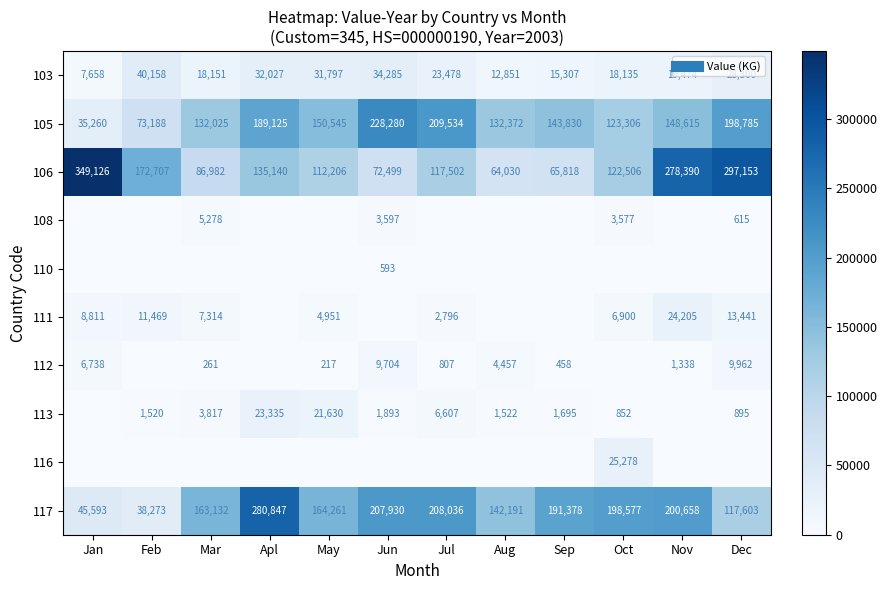

Which series has the largest total across all categories?

117